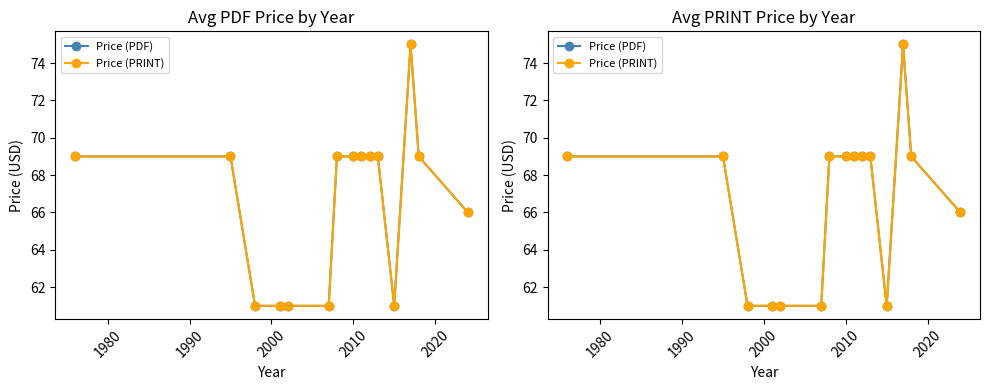

The value of Price (PDF) at 2000 is 61. True or false?

True